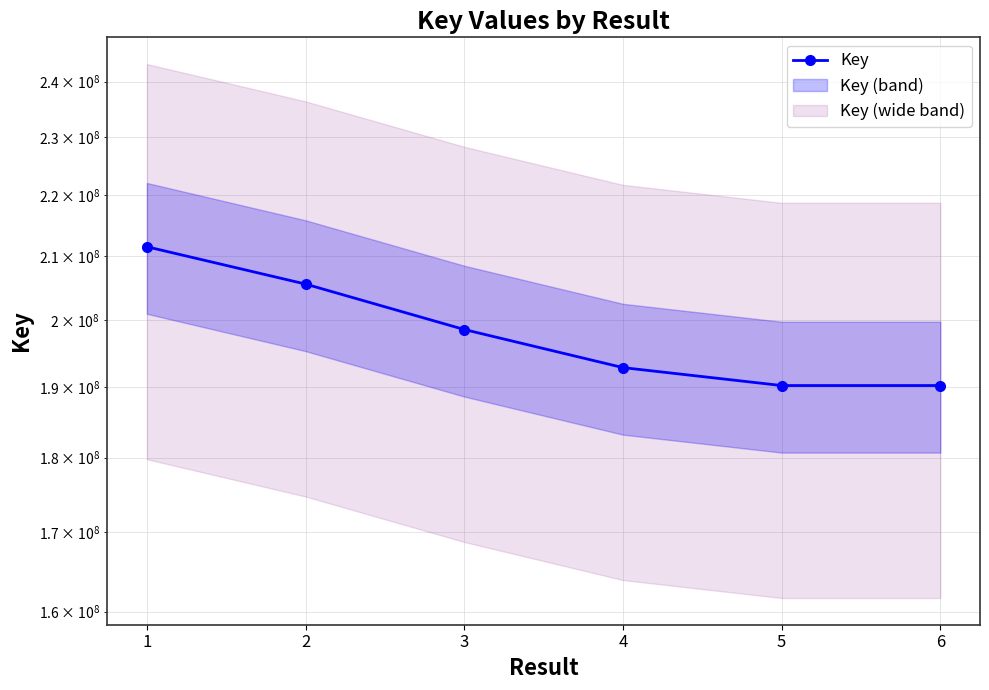

What is the smallest value displayed?

190207128